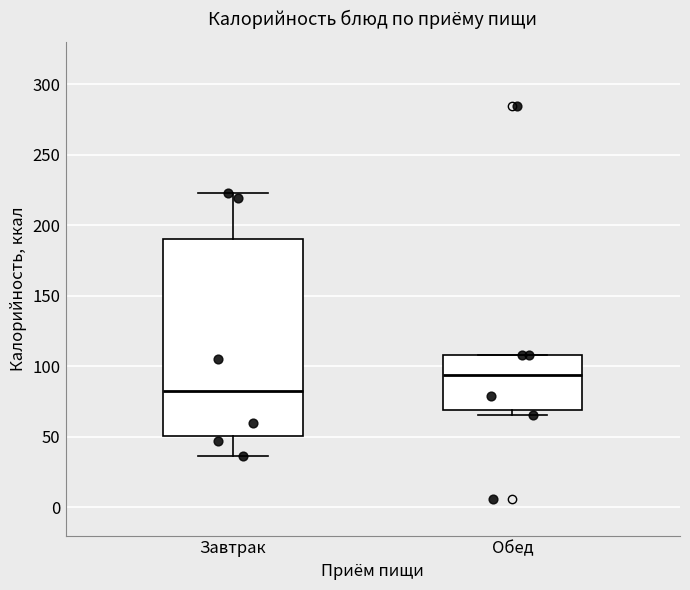

Reading left to right, transcribe this box plot: for each box, give where its median line is, the range the box spans, and where its two whiskers end, as read against the y-axis. The values are not printed on the chart, so give them approximately, as read against the axis.

Завтрак: median 85, box 50 to 190, whiskers 35 to 225
Обед: median 95, box 70 to 110, whiskers 65 to 110